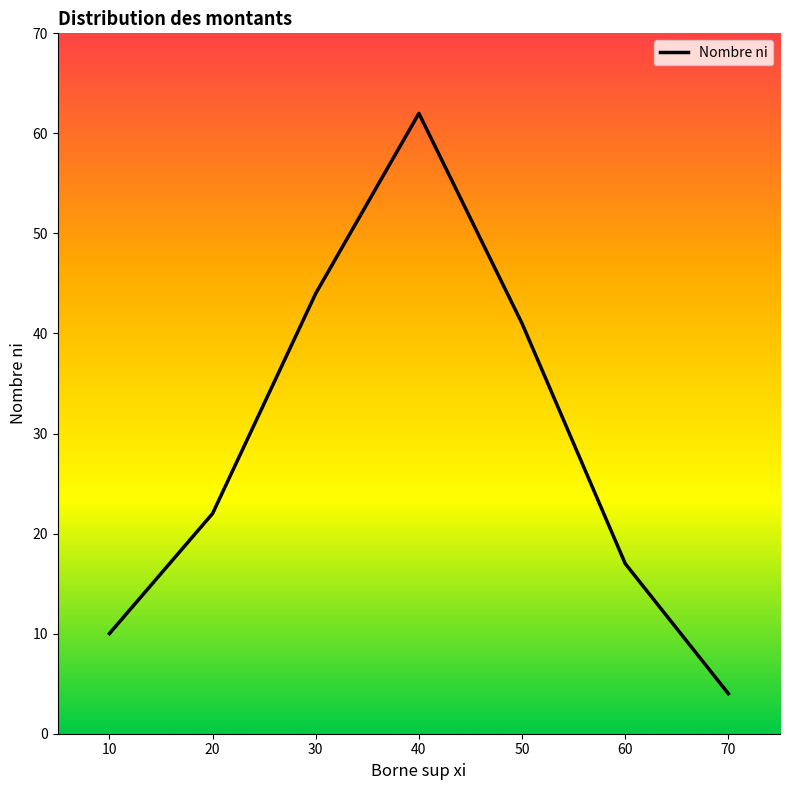

Reading left to right, what are all the values shown in this chart?

10=10	20=22	30=44	40=62	50=41	60=17	70=4